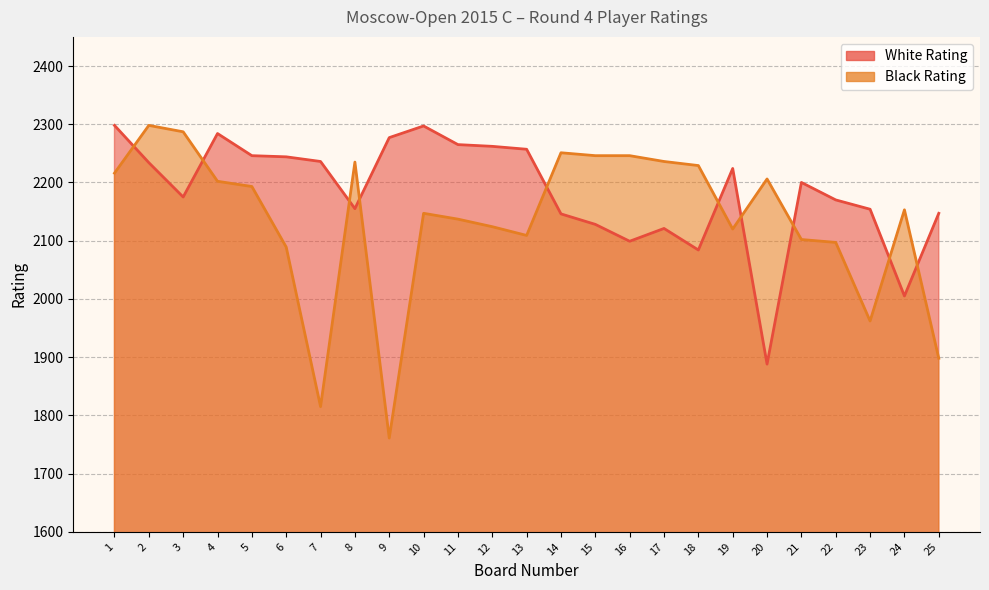

Where is Black Rating nearest to the value 2029?

6